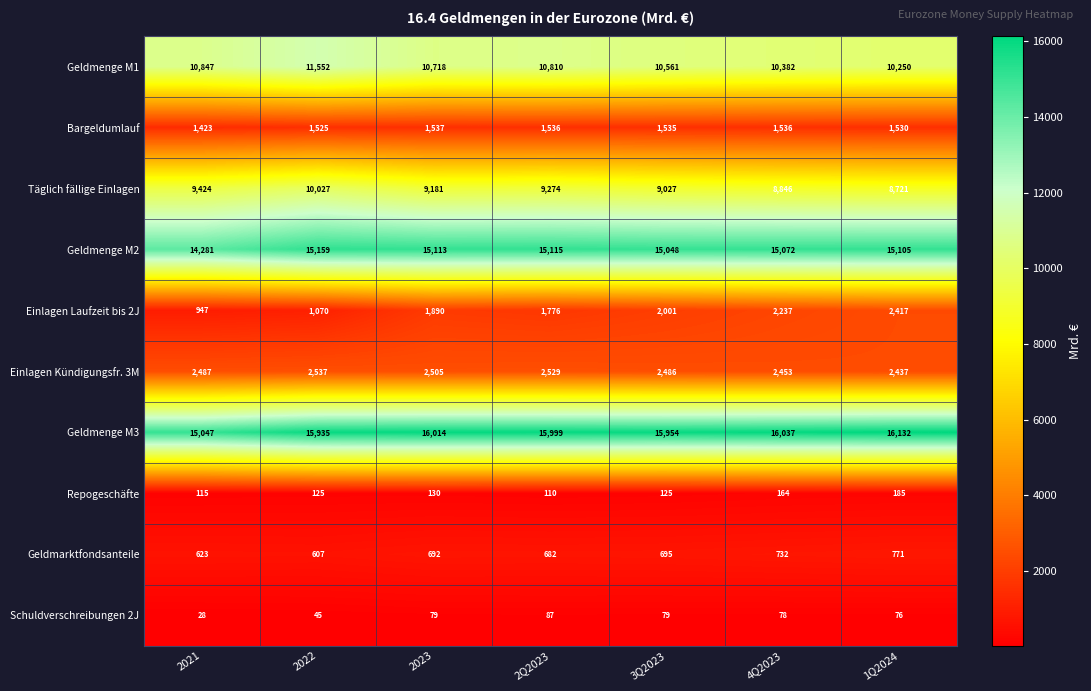

Read the Täglich fällige Einlagen value at 2023, to the nearest 10.

9180